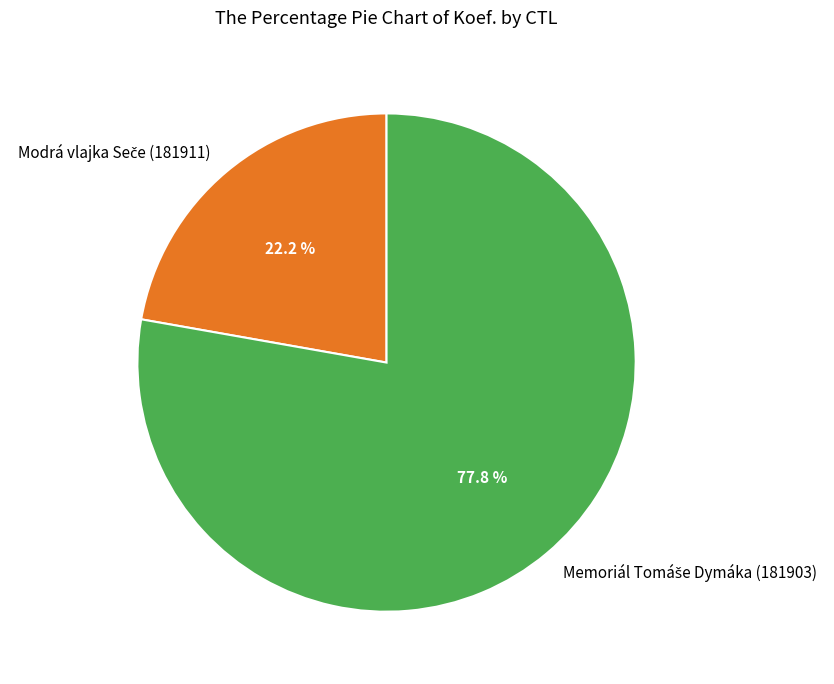

Is there a majority slice in this chart?

Yes